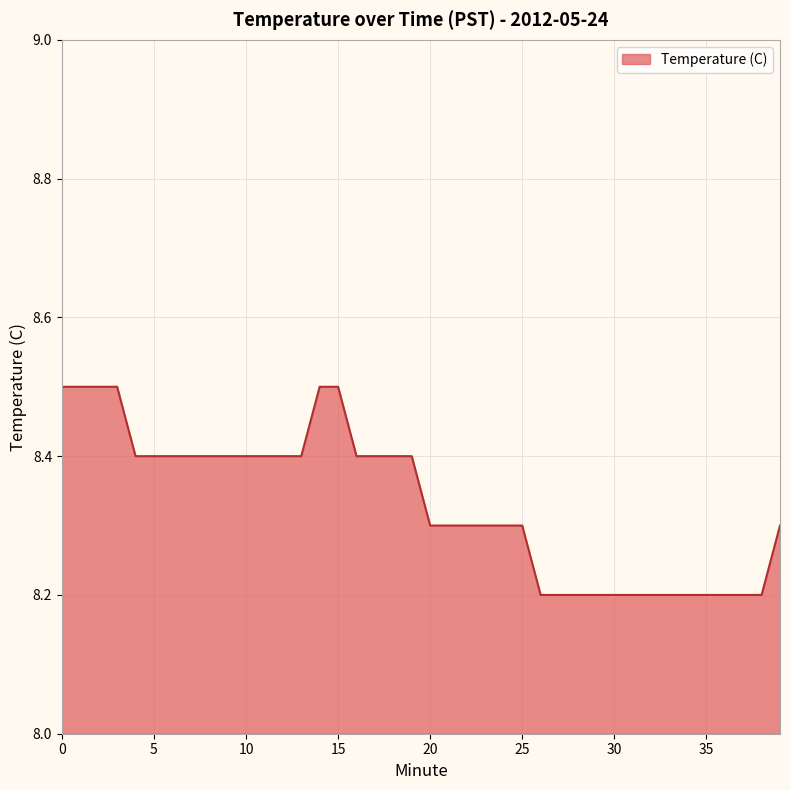

What is the smallest value displayed?

8.2